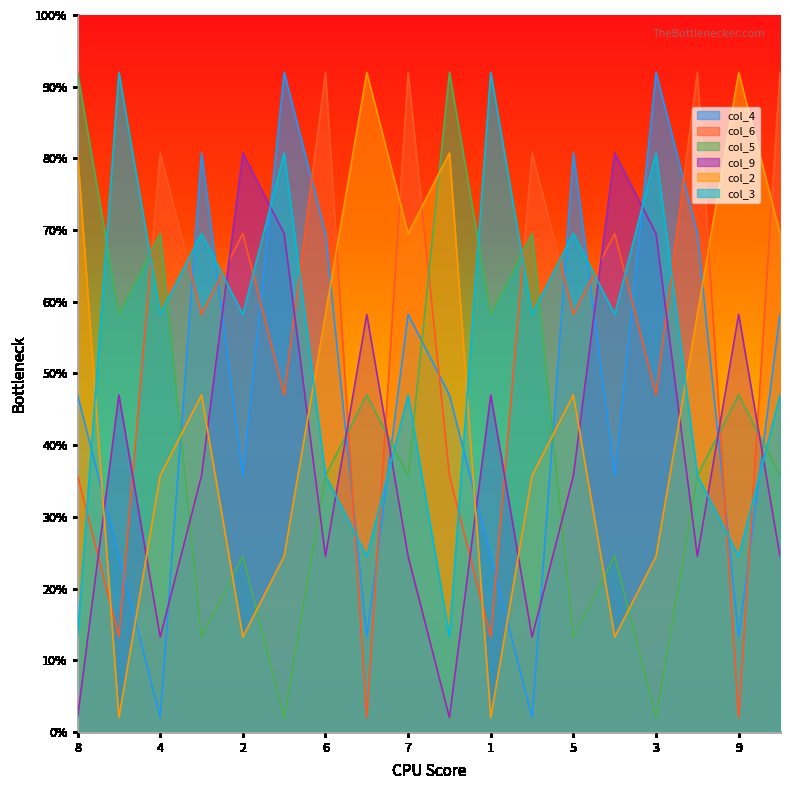

What are all the series names shown in the legend?

col_4, col_6, col_5, col_9, col_2, col_3